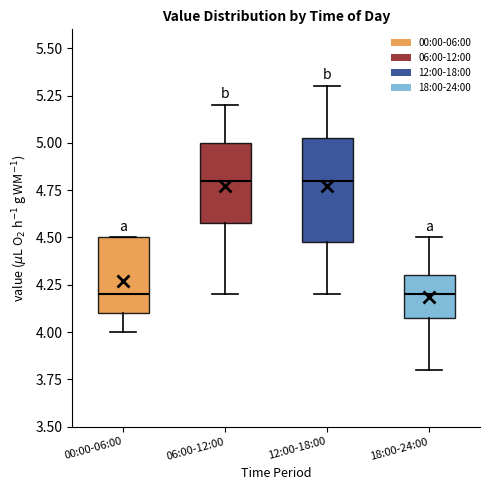

Reading left to right, transcribe this box plot: for each box, give where its median line is, the range the box spans, and where its two whiskers end, as read against the y-axis. The values are not printed on the chart, so give them approximately, as read against the axis.

00:00-06:00: median 4.20, box 4.10 to 4.50, whiskers 4.00 to 4.50
06:00-12:00: median 4.80, box 4.60 to 5.00, whiskers 4.20 to 5.20
12:00-18:00: median 4.80, box 4.50 to 5.05, whiskers 4.20 to 5.30
18:00-24:00: median 4.20, box 4.10 to 4.30, whiskers 3.80 to 4.50